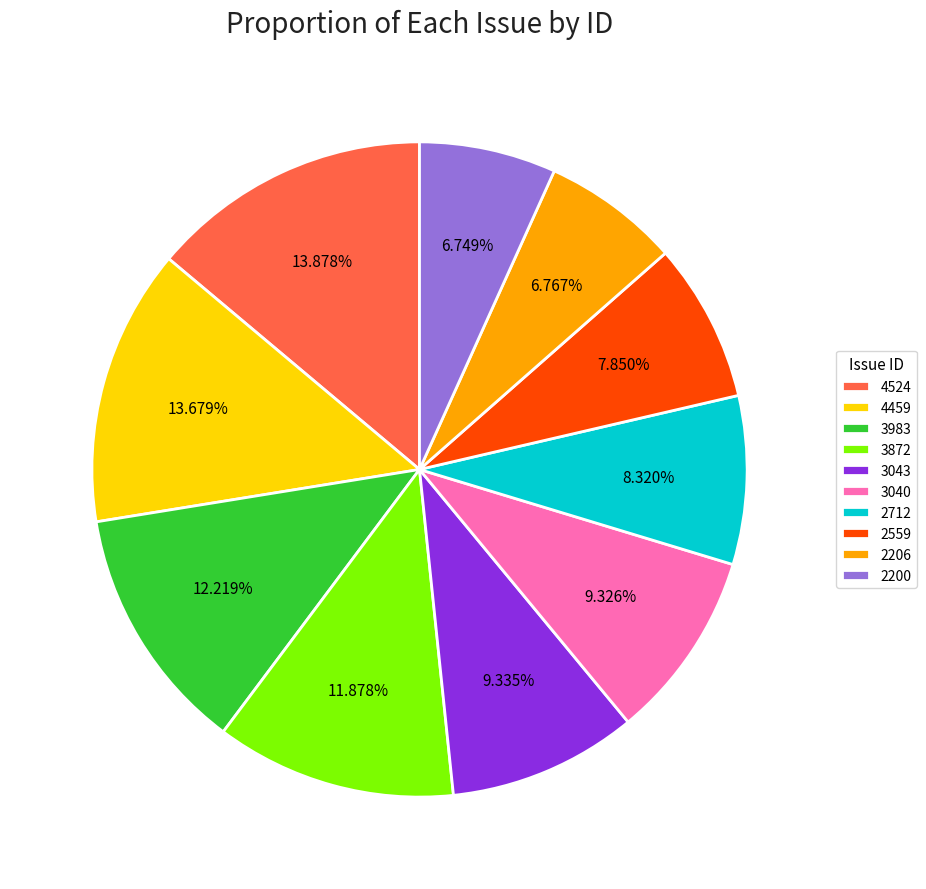

True or false: 4459 accounts for 24% of the total.

False